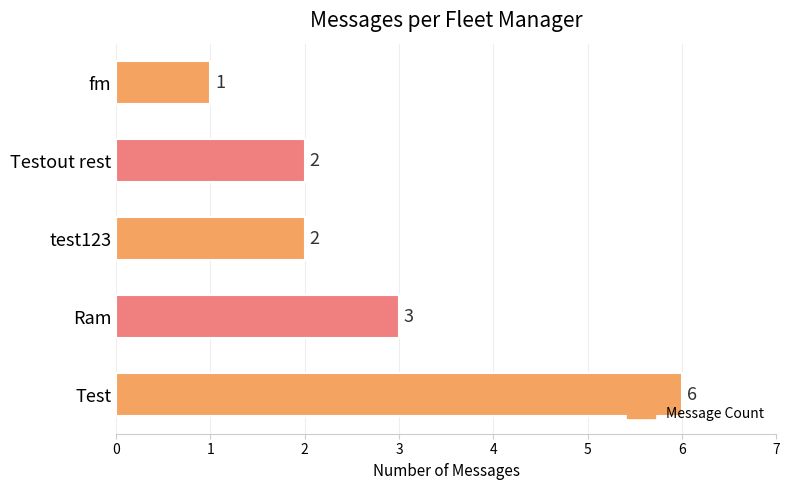

True or false: the data shows 2 at test123.

True